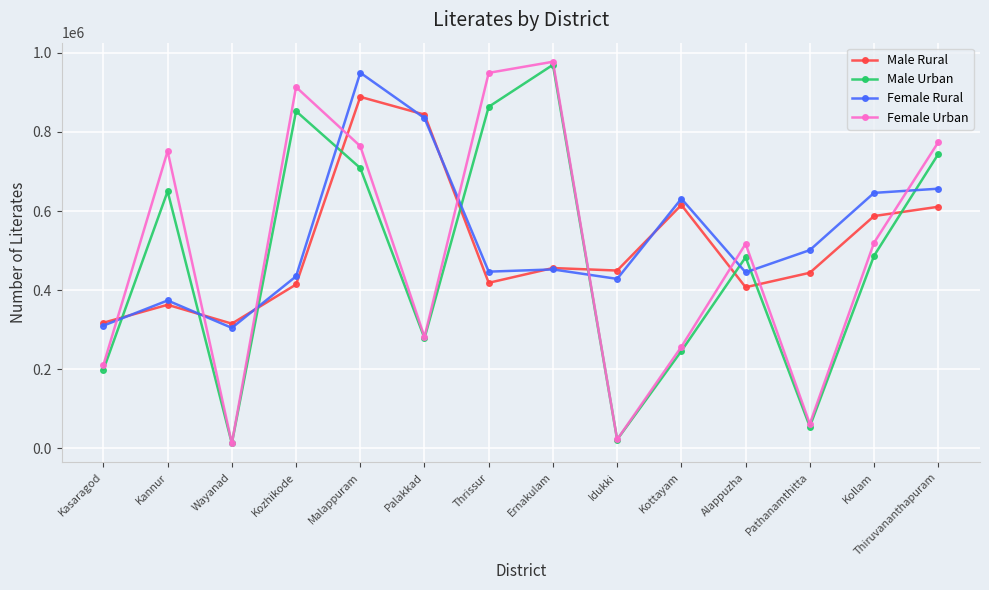

Which series has the largest total across all categories?

Female Rural